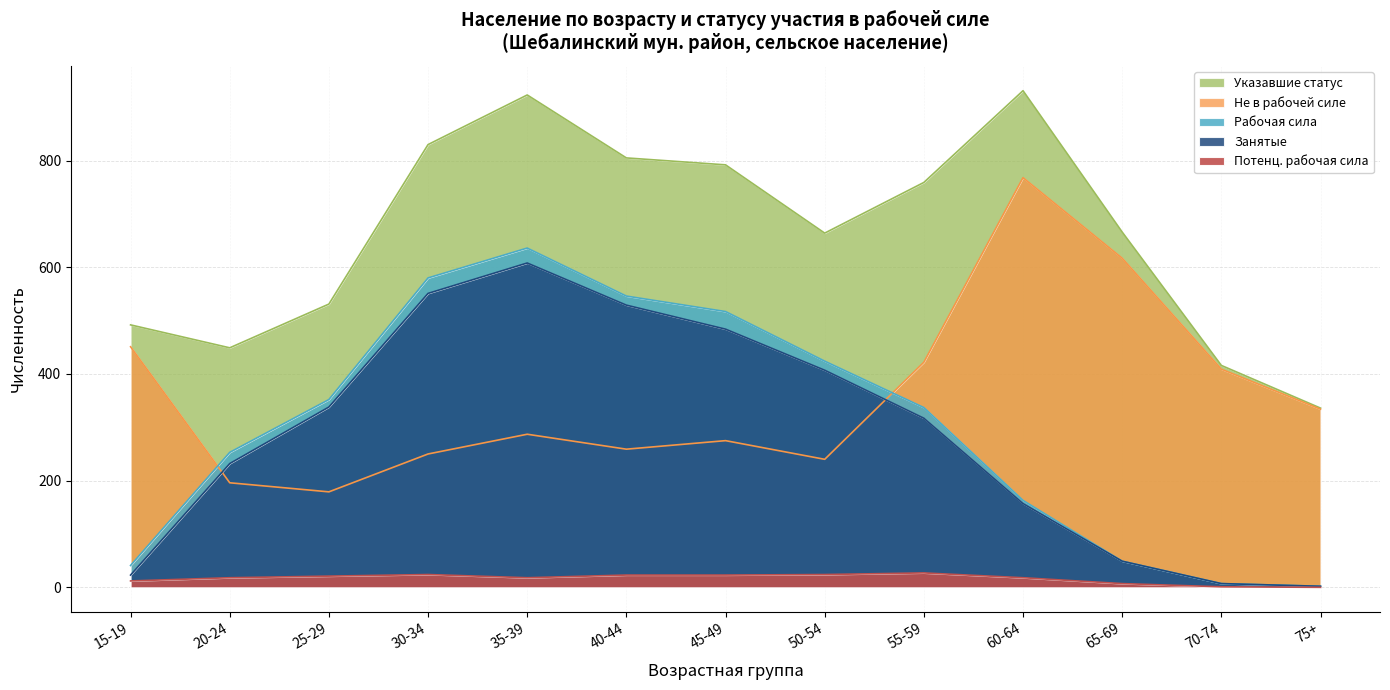

Where does the Потенц. рабочая сила series first go above 18?

25-29